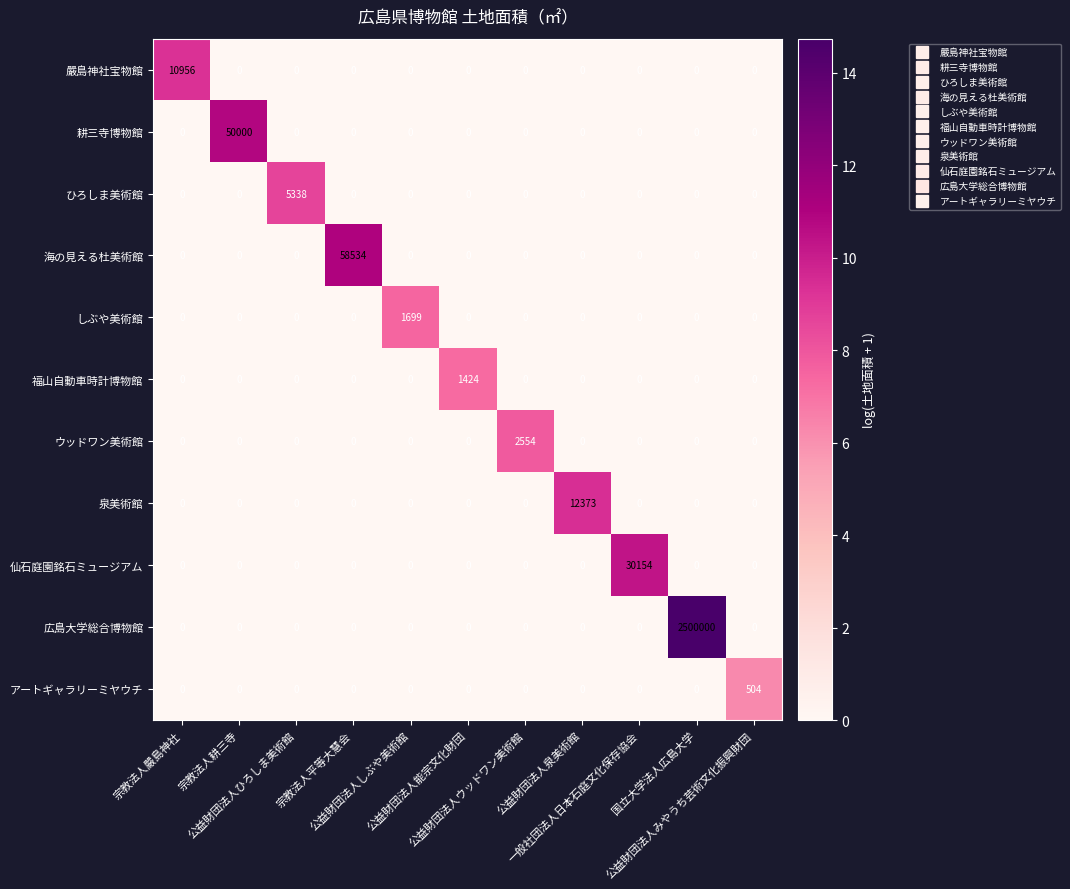

Between 宗教法人耕三寺 and 公益財団法人泉美術館, which series saw the biggest shift?

耕三寺博物館